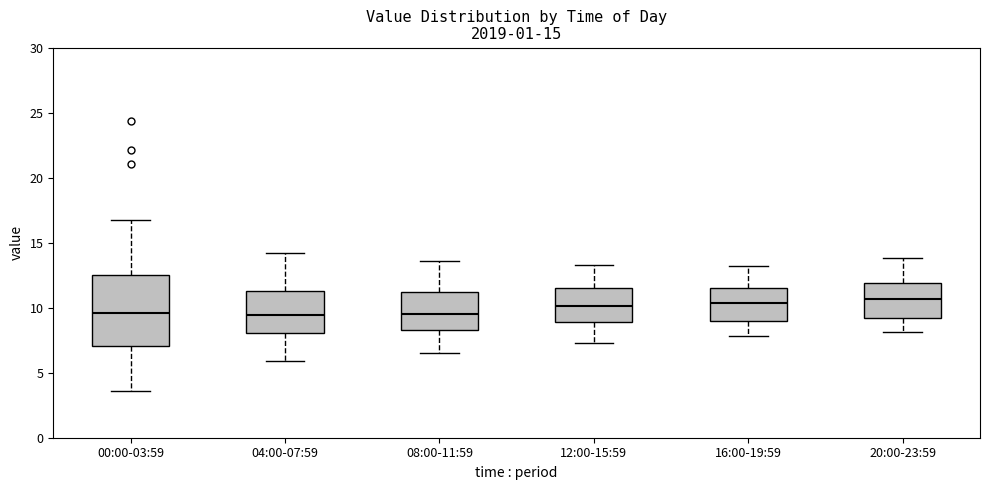

Which box is the tallest, from its lower edge to its upper edge?

00:00-03:59